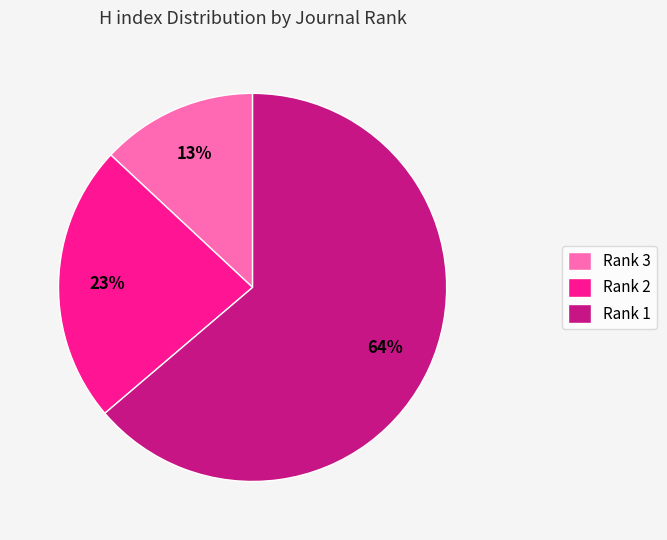

True or false: Rank 3 accounts for 2% of the total.

False